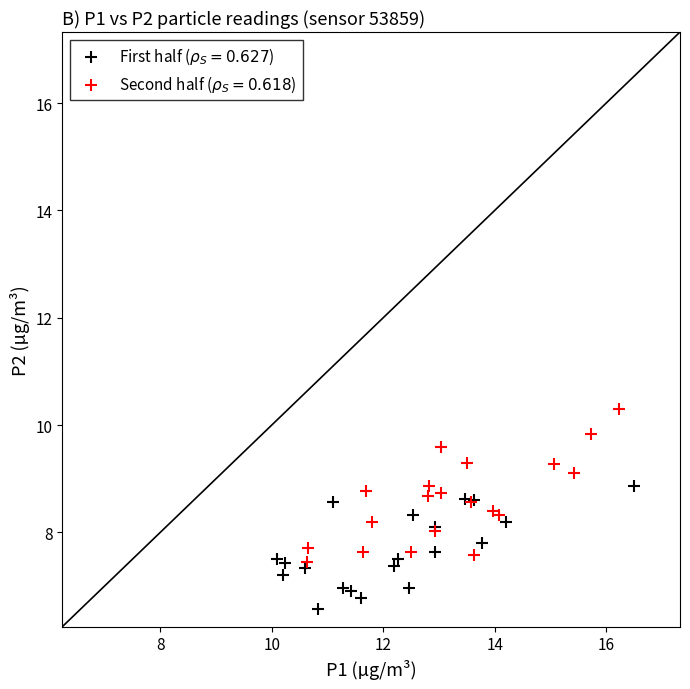

What are all the series names shown in the legend?

First half ($\rho_S = 0.627$), Second half ($\rho_S = 0.618$)